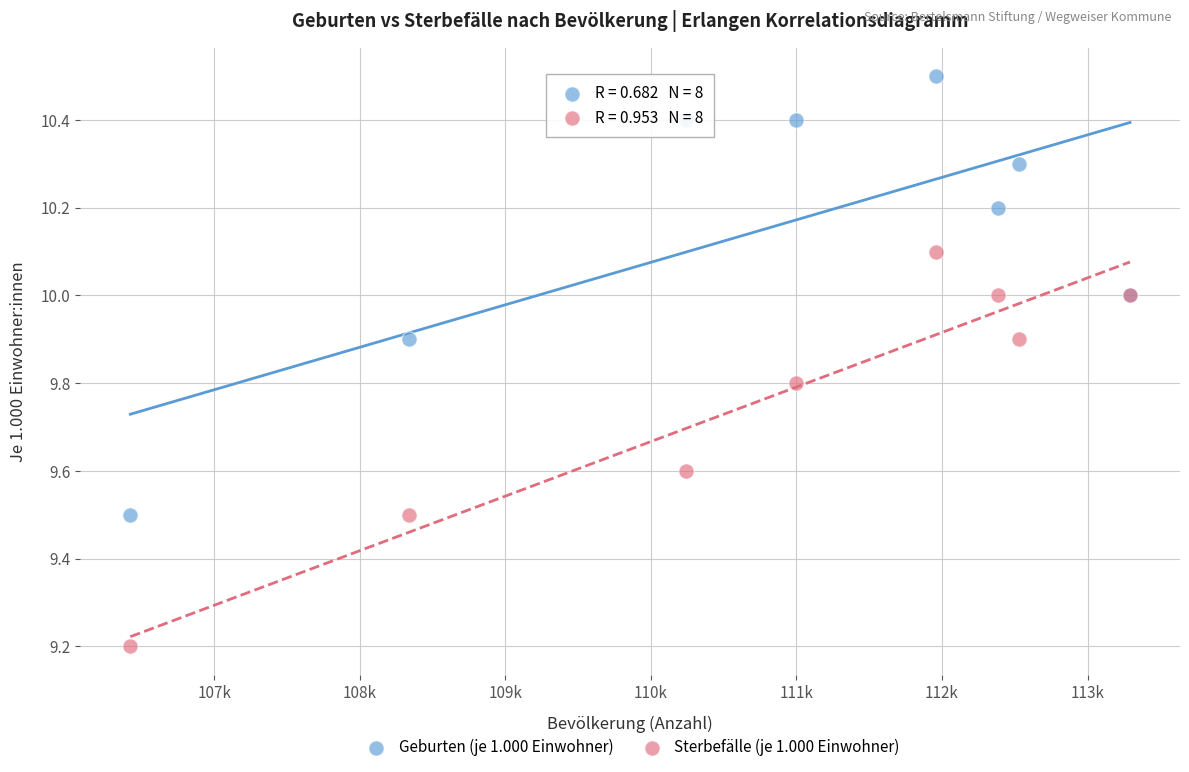

Across all series, what Y value is closest to 9?

9.2